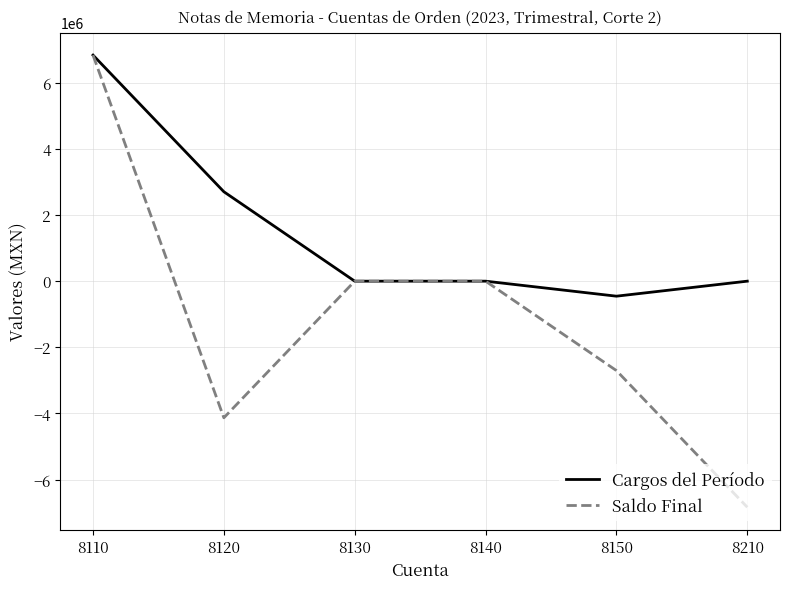

What is the average value of the Saldo Final series?

-1139383.9